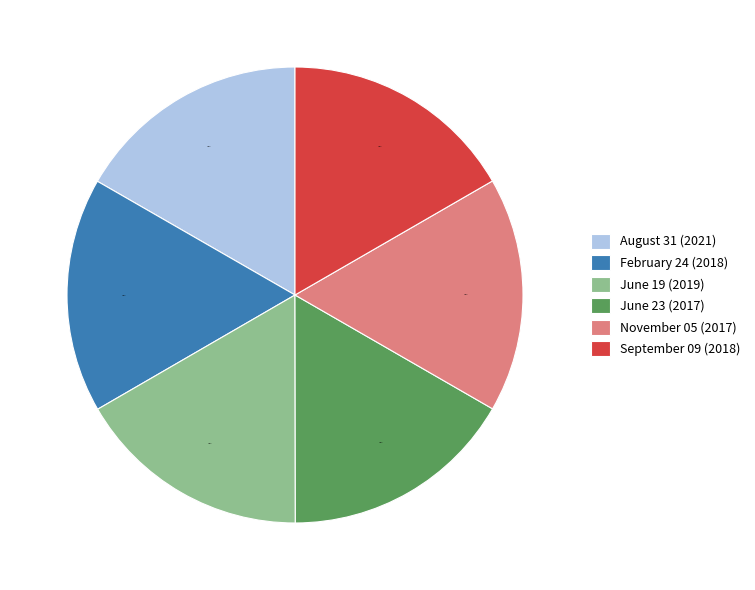

Do August 31 and February 24 together represent more than half of the pie?

No